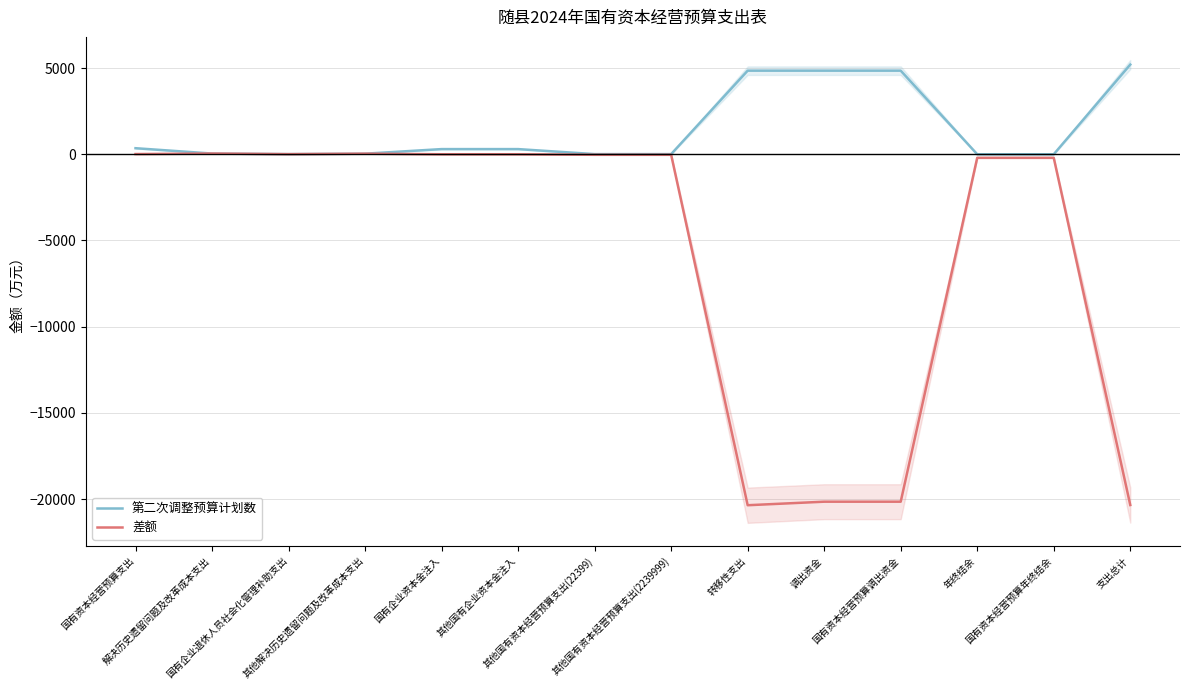

How many data points in 第二次调整预算计划数 are less than 300?

7